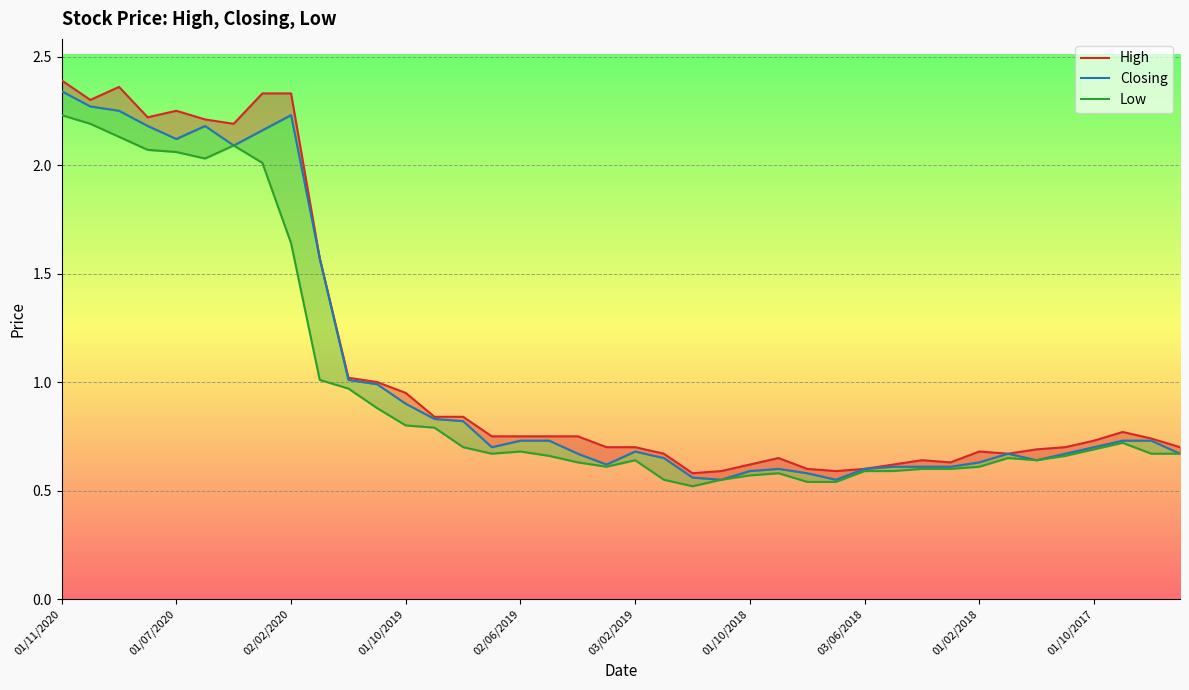

The High series shows 3.0 at 01/10/2019. True or false?

False